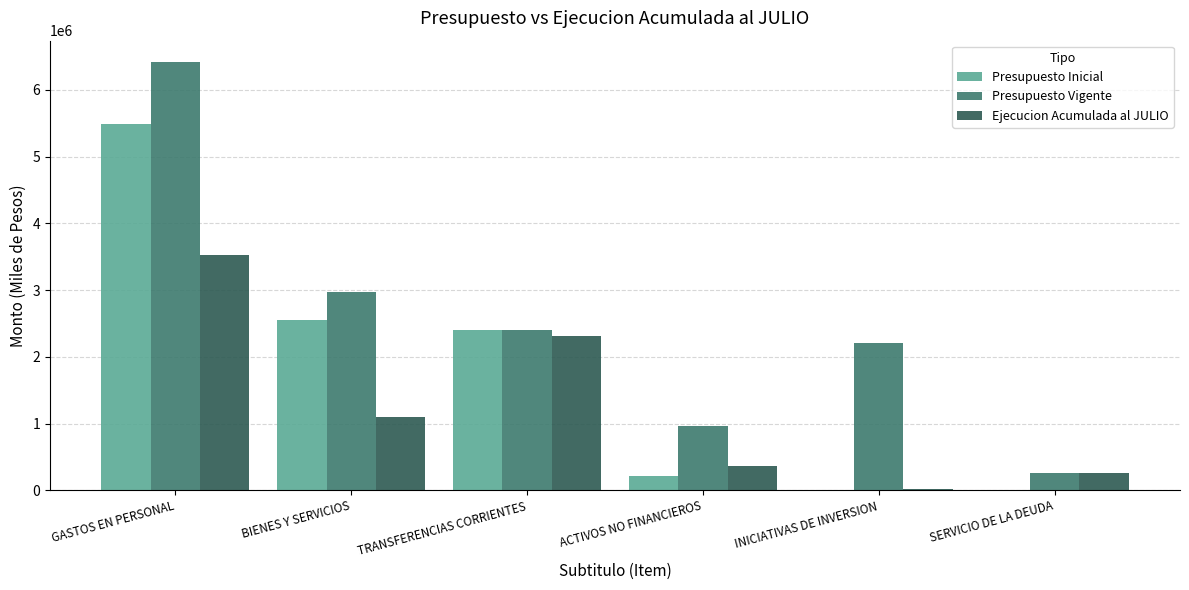

How many distinct data groups are displayed?

3